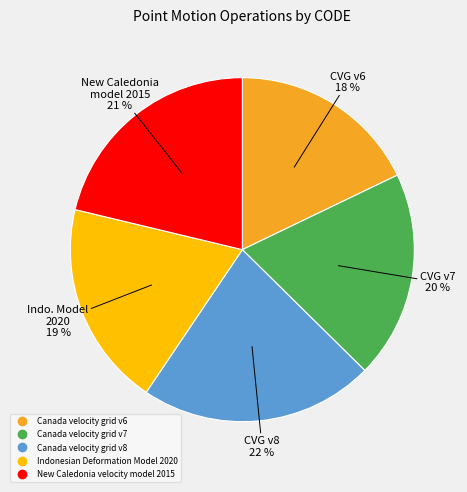

To the nearest percent, what is the difference between the largest and smallest slice percentages?

4%